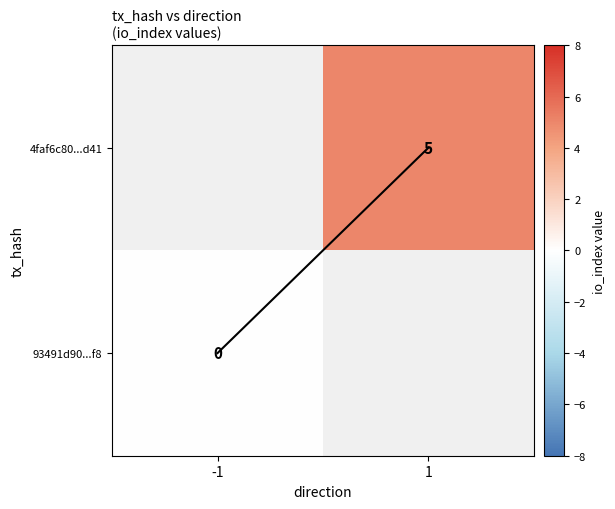

The 93491d90...f8 series shows 0.0 at -1. True or false?

True